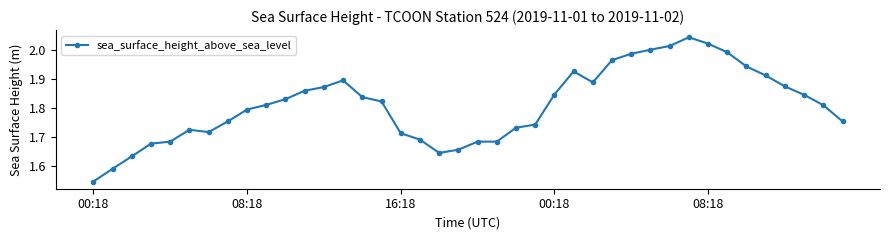

True or false: there are more than 0 points higher than both neighbors.

True